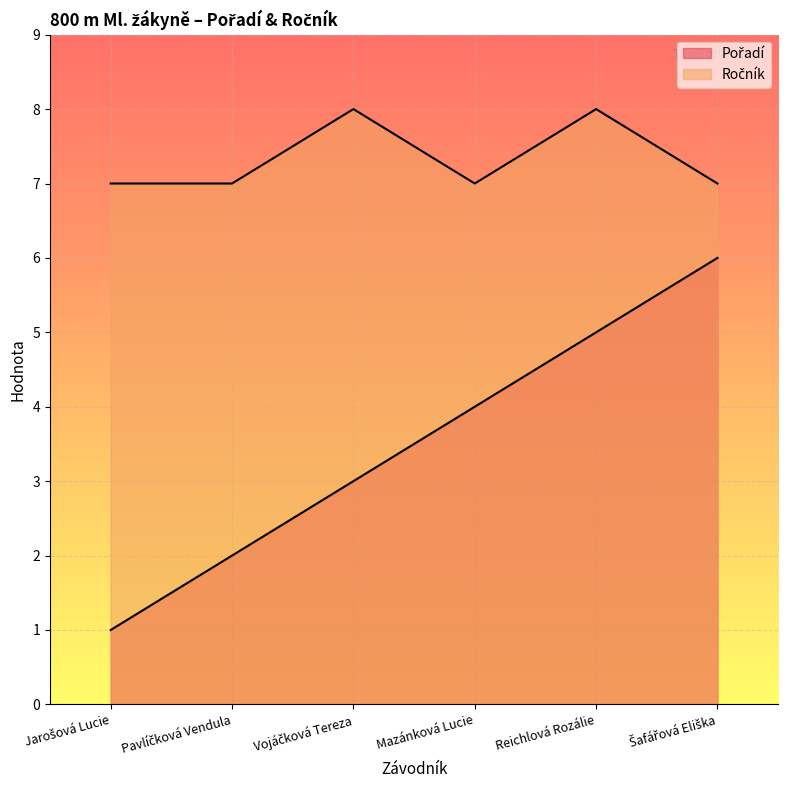

How many data points does each series have?

6